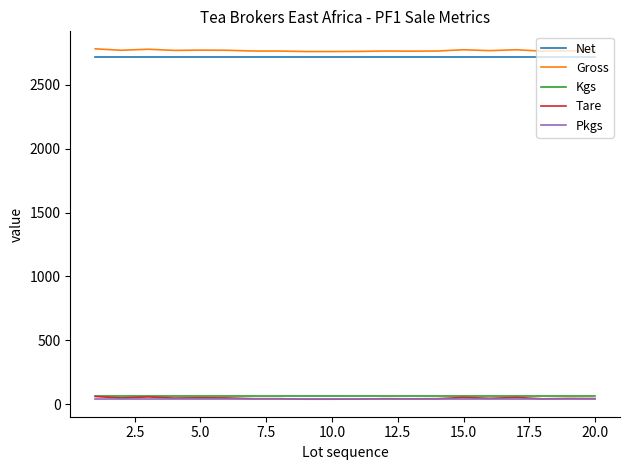

What is the lowest value of the Net series?

2720